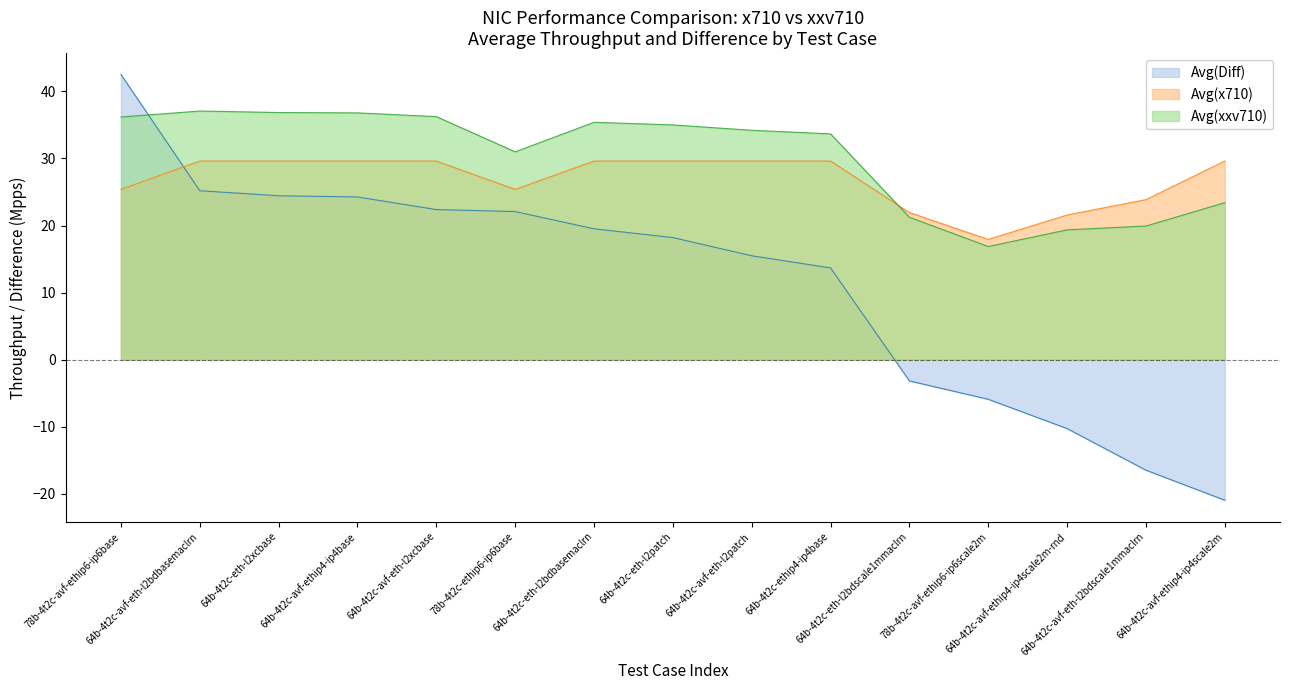

At which category does the chart reach its minimum across all series?

64b-4t2c-avf-ethip4-ip4scale2m